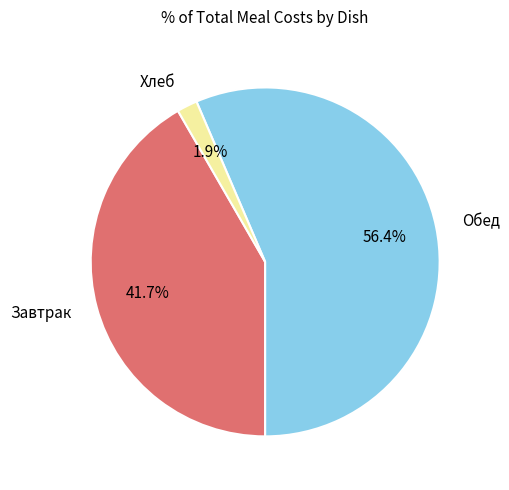

Is there a majority slice in this chart?

Yes